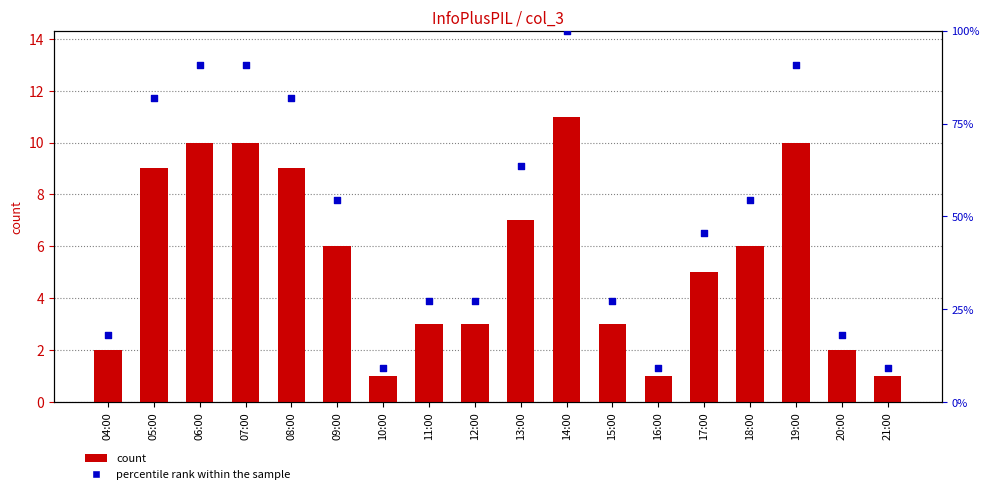

Which series has the largest Y range (max minus min)?

percentile rank within the sample